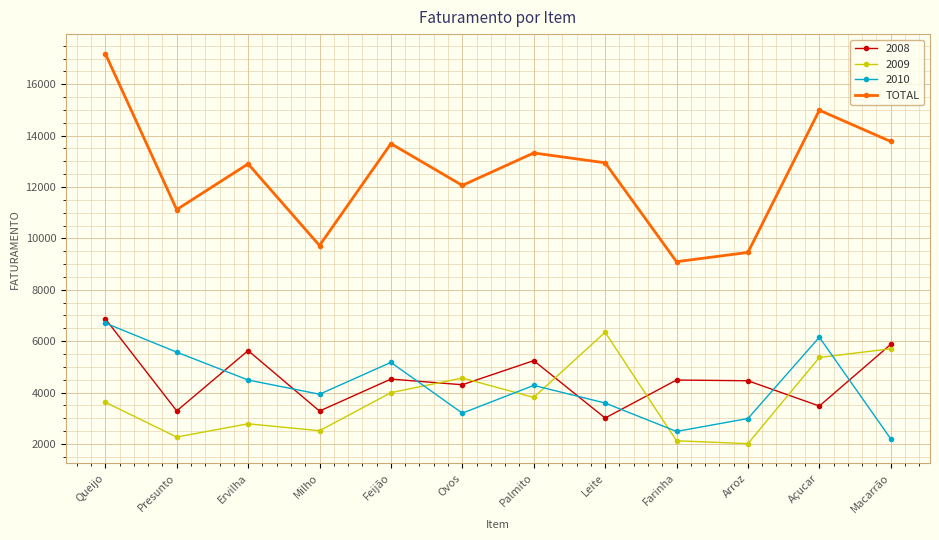

What is the difference between the maximum and minimum values in the TOTAL series?

8101